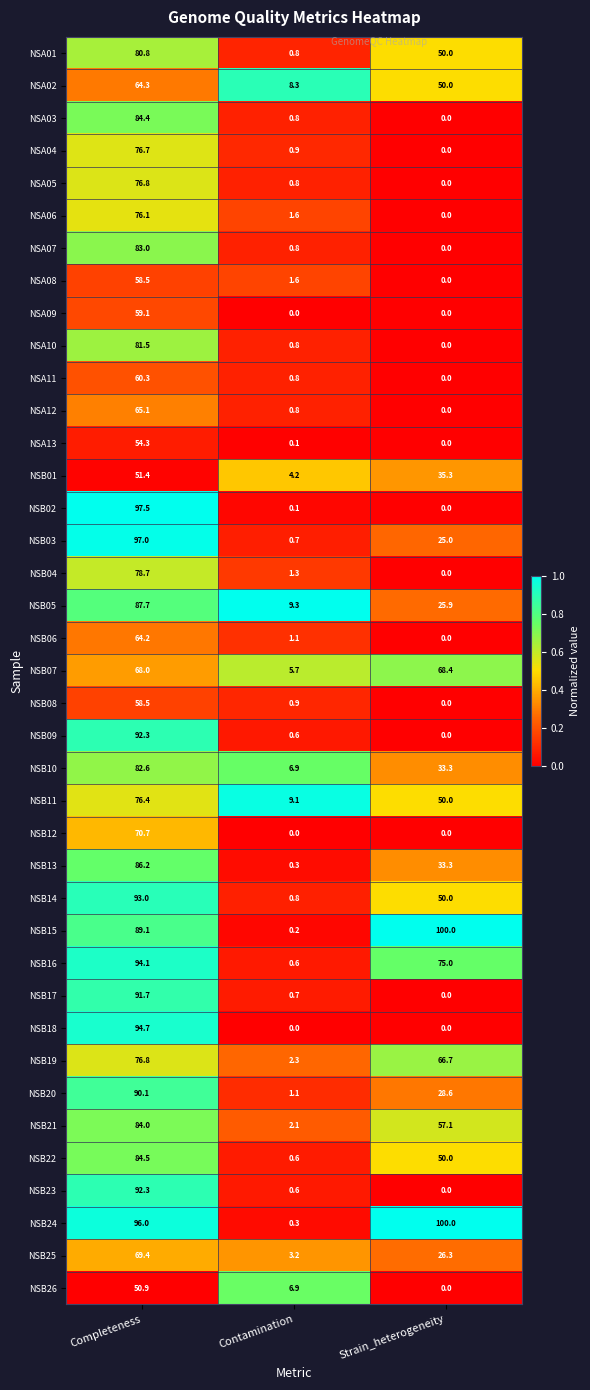

At which label does NSB15 reach its peak?

Strain_heterogeneity